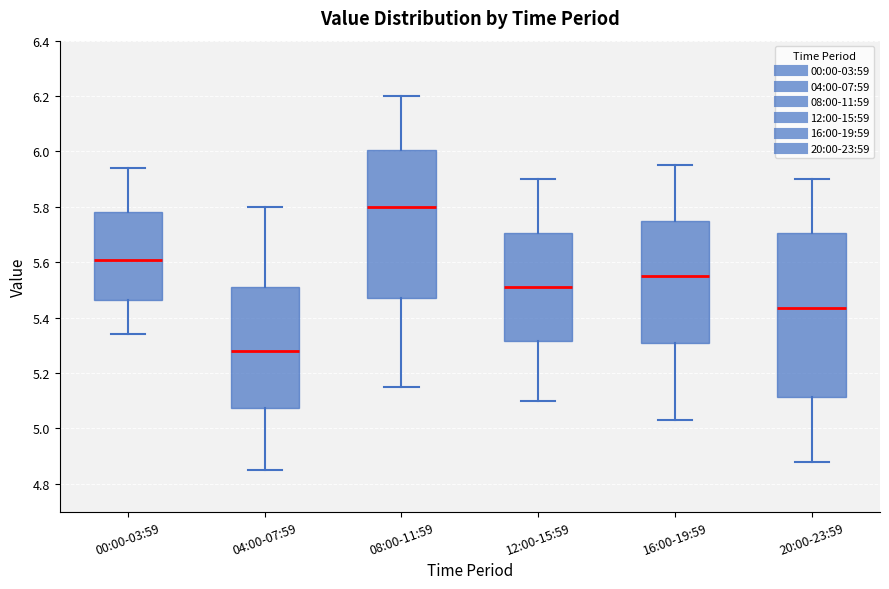

Where is the lower edge of the box for 00:00-03:59 on the y-axis? The values are not printed on the chart, so give them approximately, as read against the axis.

5.46